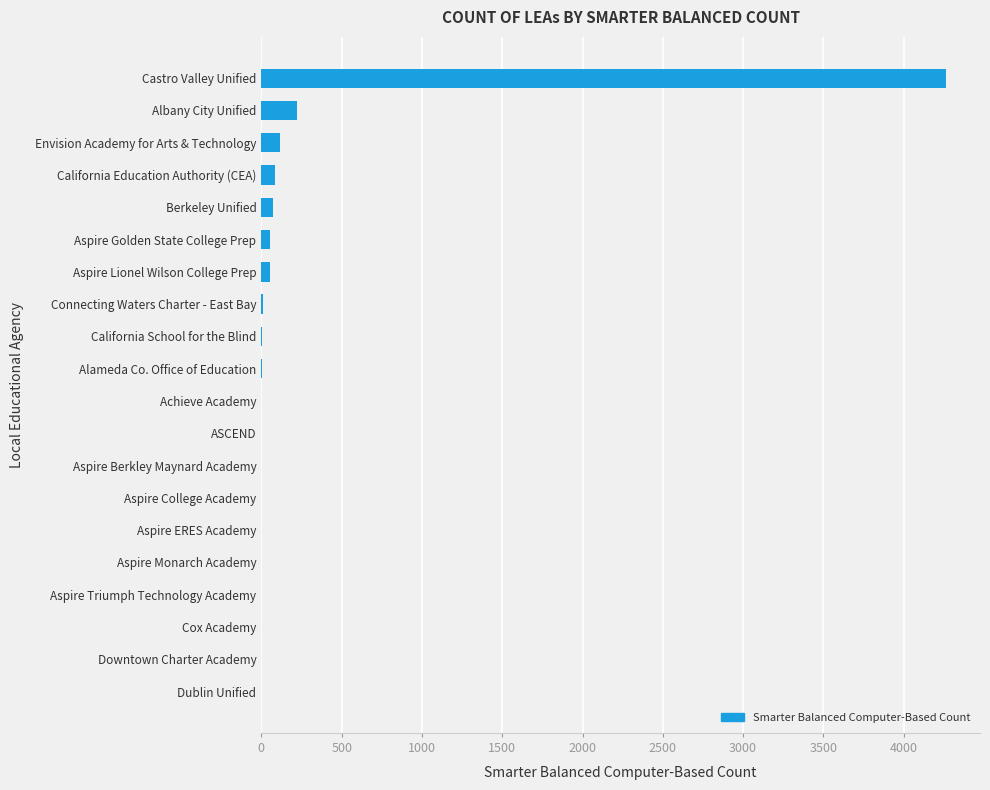

Count the number of data series in this chart.

1